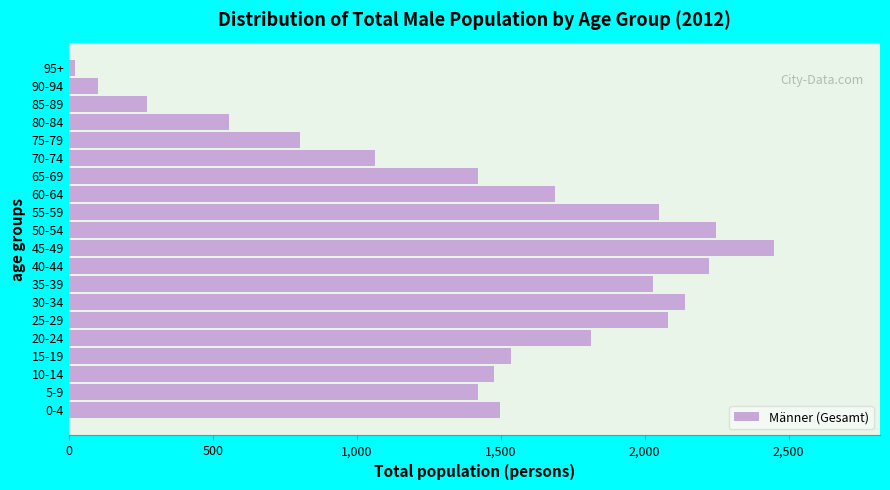

What is the difference between the maximum and minimum values?

2429